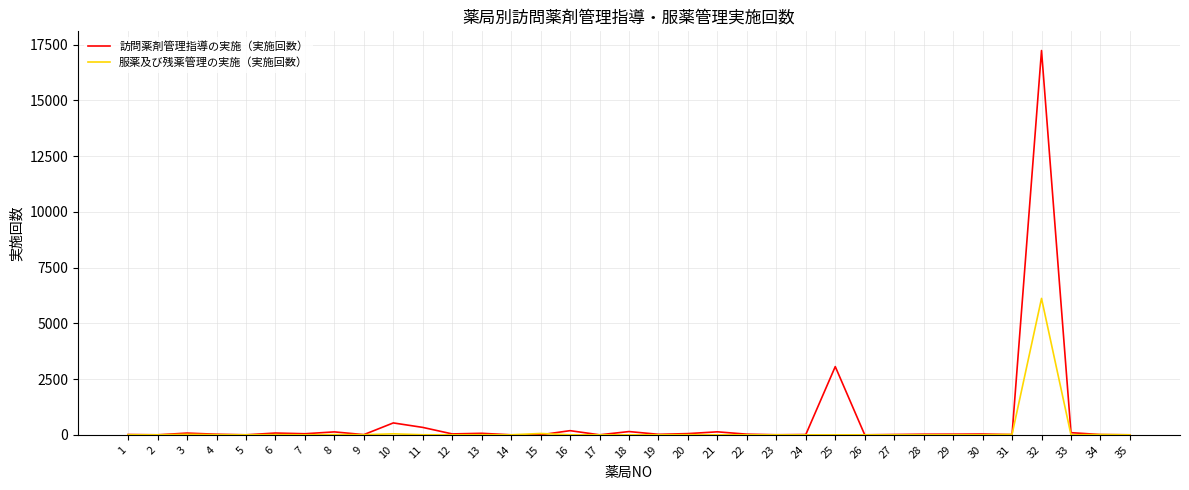

The 訪問薬剤管理指導の実施（実施回数） series shows 3059 at 25. True or false?

True